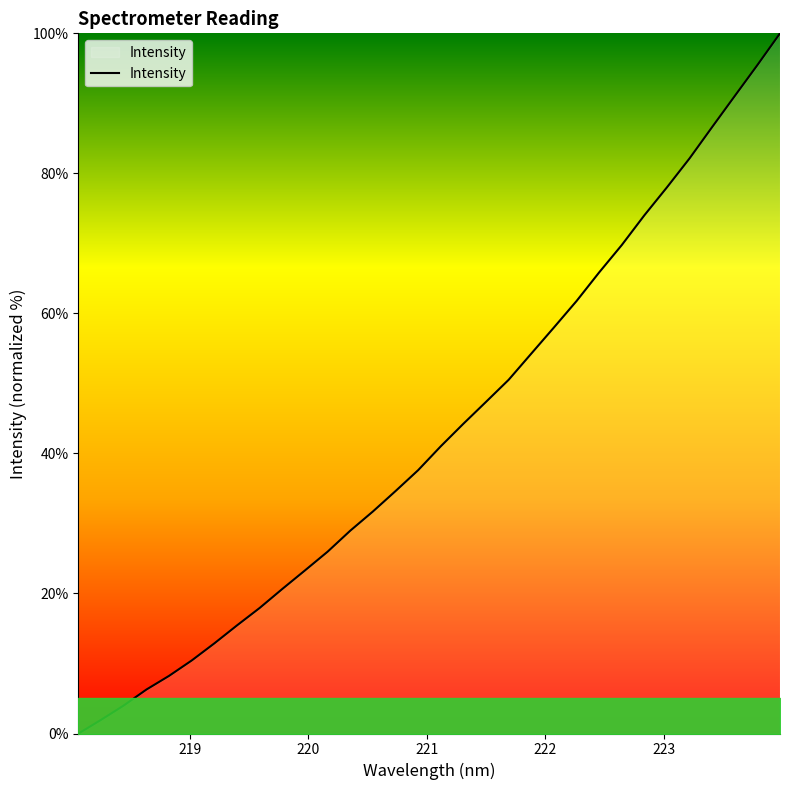

What is the maximum value shown in the chart?

100.0